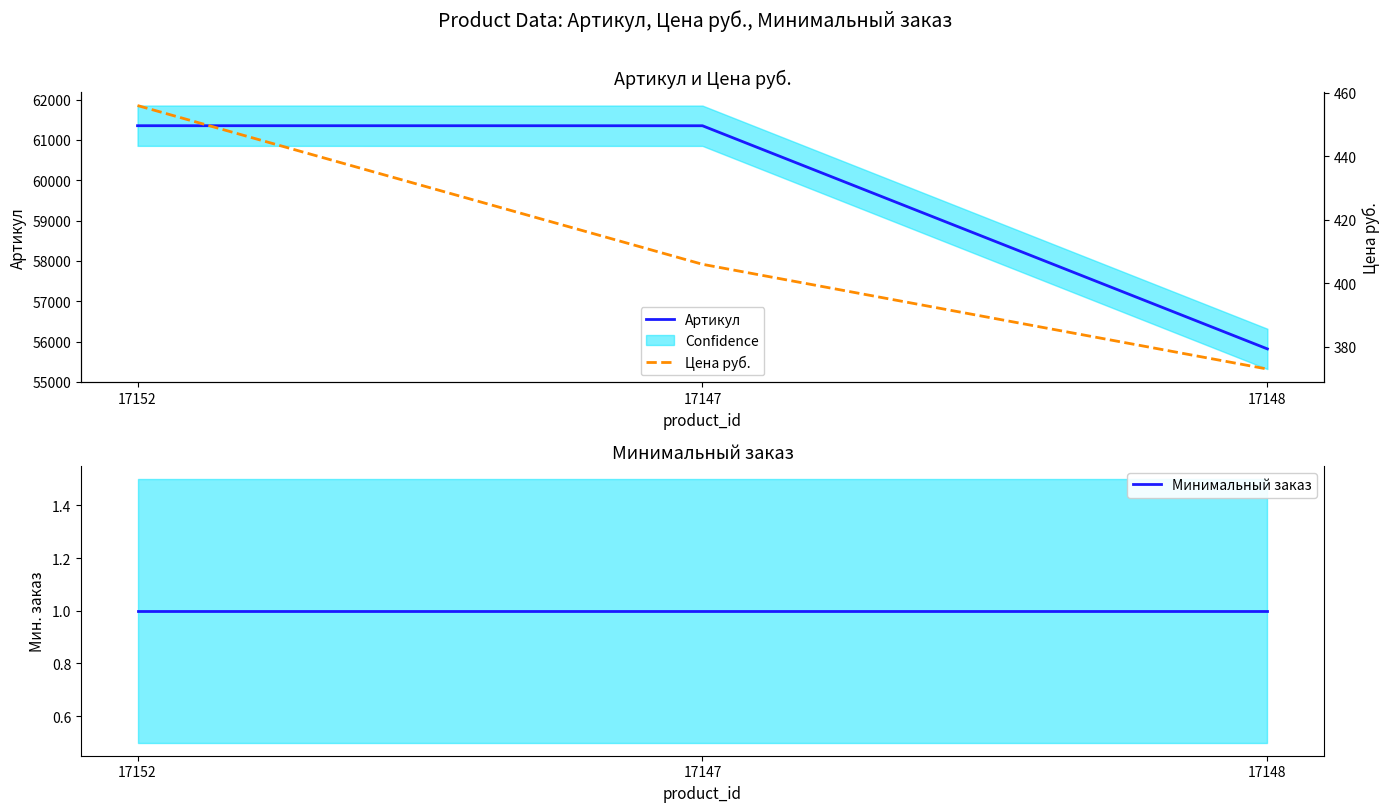

What is the highest value of the Артикул series?

61352